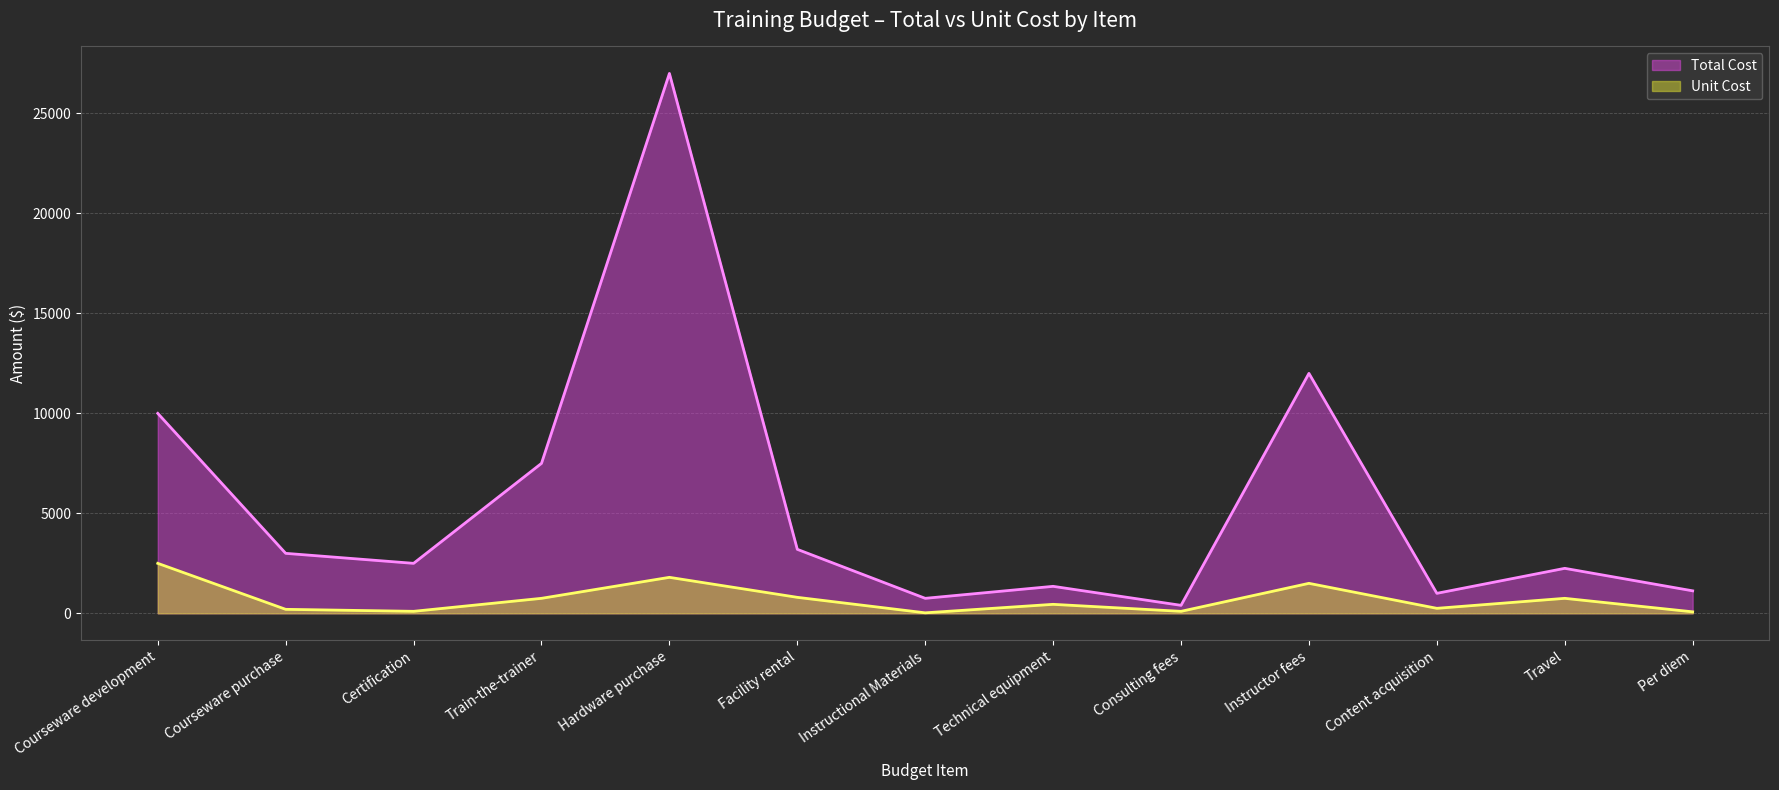

Where does the Unit Cost series first go above 450?

Courseware development